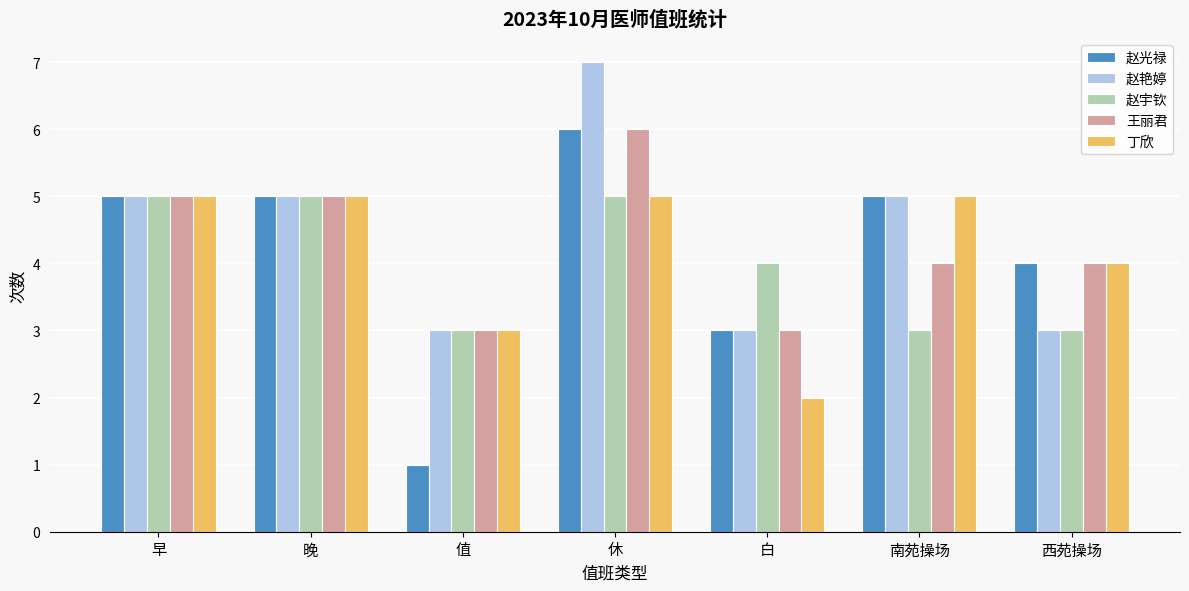

Is the value of 王丽君 at 早 greater than the value of 赵艳婷 at 白?

Yes